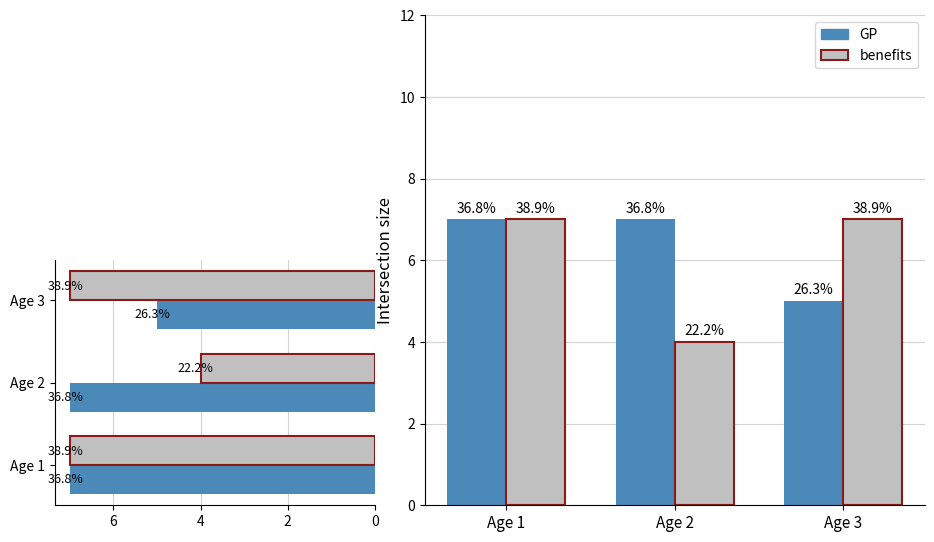

Where is benefits nearest to the value 5?

Age 2